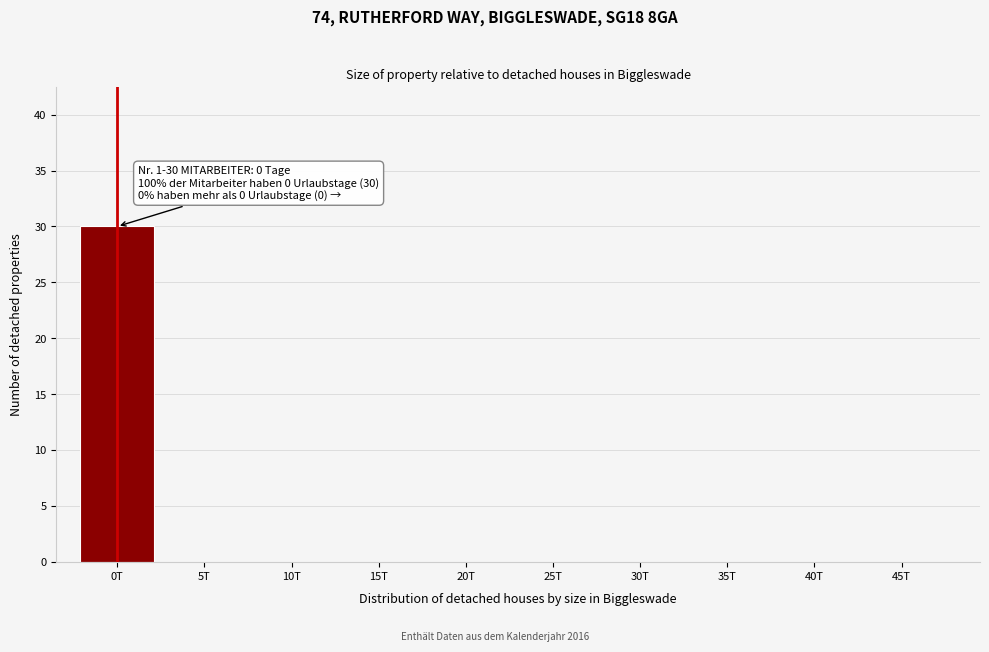

Reading right to left, transcribe all the data shown in this chart.

45T=0	40T=0	35T=0	30T=0	25T=0	20T=0	15T=0	10T=0	5T=0	0T=30